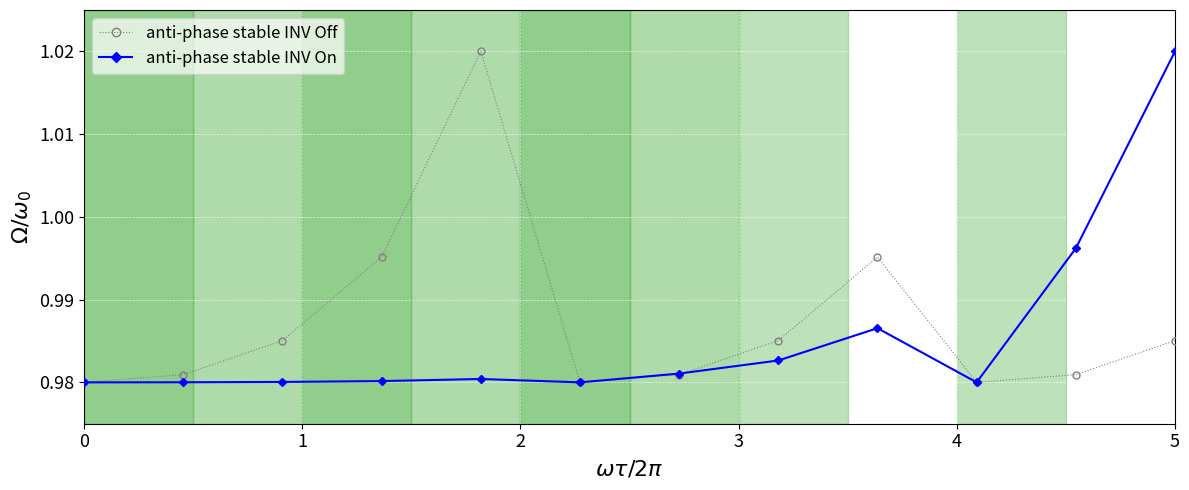

How many interior local peaks does the anti-phase stable INV Off series have?

2